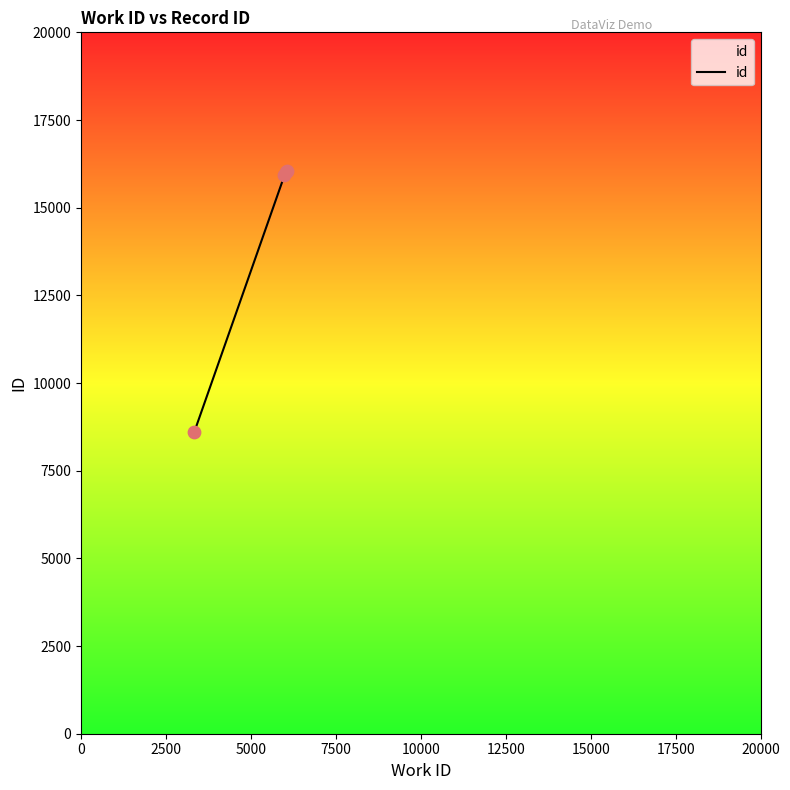

True or false: the data has more than 2 interior local peaks.

False